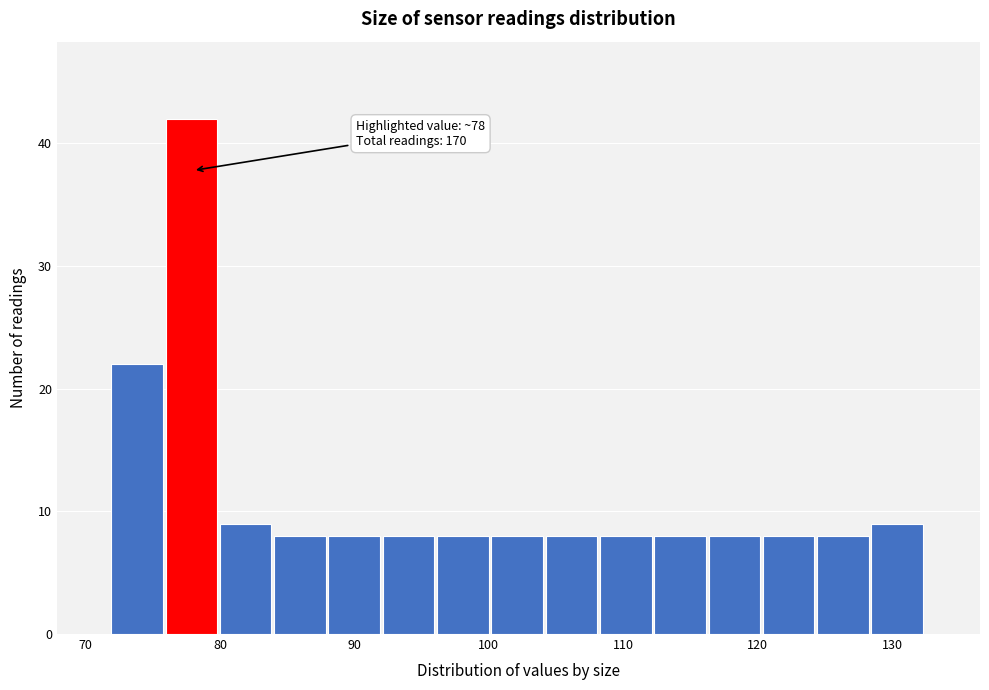

Over which range of the x-axis is the bar tallest?

76 to 80